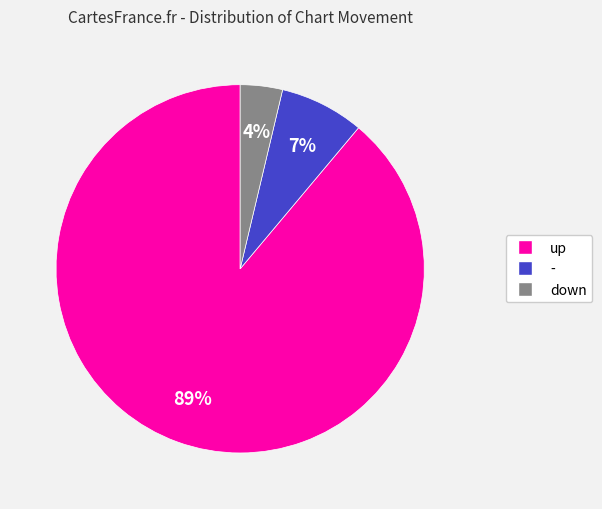

Is the sum of up and - greater than half?

Yes